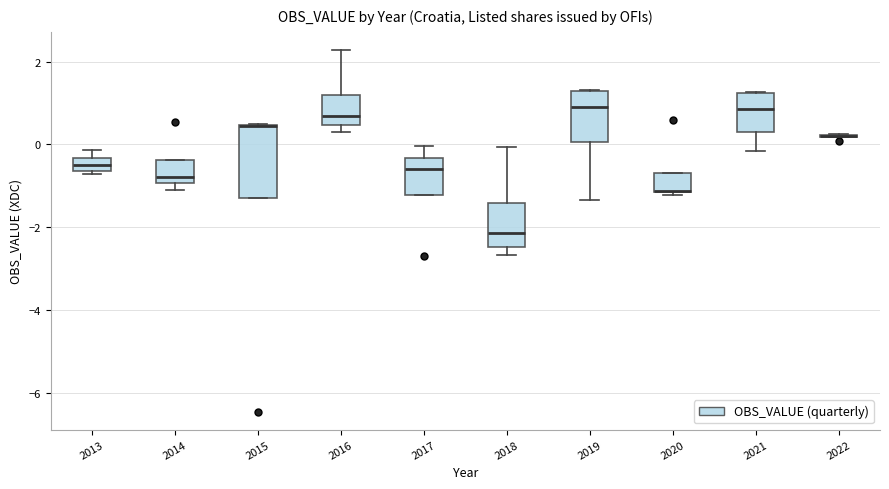

Reading left to right, read every box against the y-axis: the position of its median line, the range the box covers, and the ends of its whiskers. The values are not printed on the chart, so give them approximately, as read against the axis.

2013: median -0.4 (inside the box), box -0.6 to -0.4, whiskers -0.8 to -0.2
2014: median -0.8, box -1.0 to -0.4, whiskers -1.2 to -0.4
2015: median 0.4 (drawn on the box's upper edge), box -1.4 to 0.4, whiskers -1.4 to 0.4
2016: median 0.6, box 0.4 to 1.2, whiskers 0.2 to 2.2
2017: median -0.6, box -1.2 to -0.4, whiskers -1.2 to 0.0
2018: median -2.2, box -2.4 to -1.4, whiskers -2.6 to 0.0
2019: median 0.8, box 0.0 to 1.2, whiskers -1.4 to 1.4
2020: median -1.2 (drawn on the box's lower edge), box -1.2 to -0.6, whiskers -1.2 to -0.6
2021: median 0.8, box 0.4 to 1.2, whiskers -0.2 to 1.2
2022: box collapsed to a line at 0.2, whiskers 0.2 to 0.2